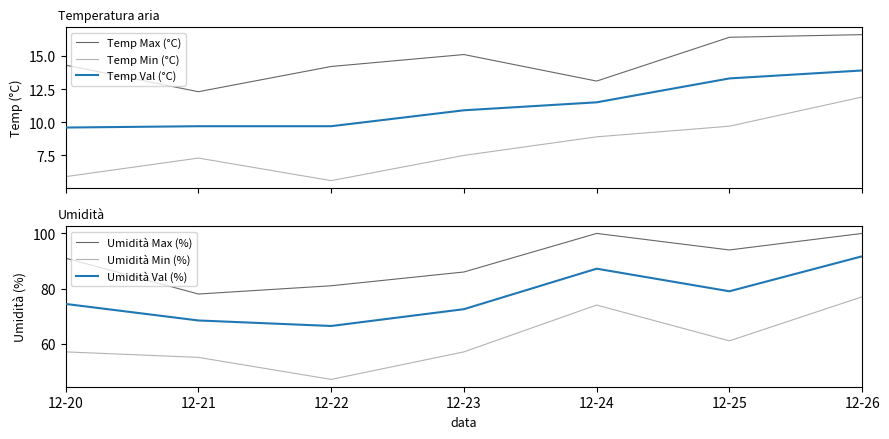

What is the total value across all series at 12-26?

311.1